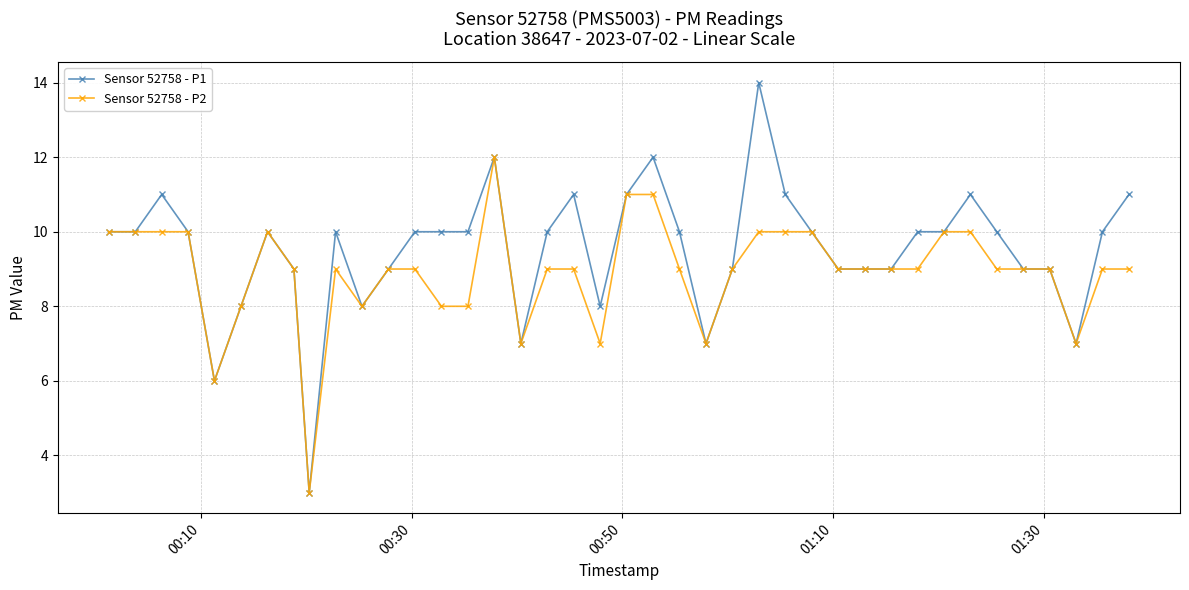

True or false: Sensor 52758 - P1 has more than 2 points higher than both neighbors.

True